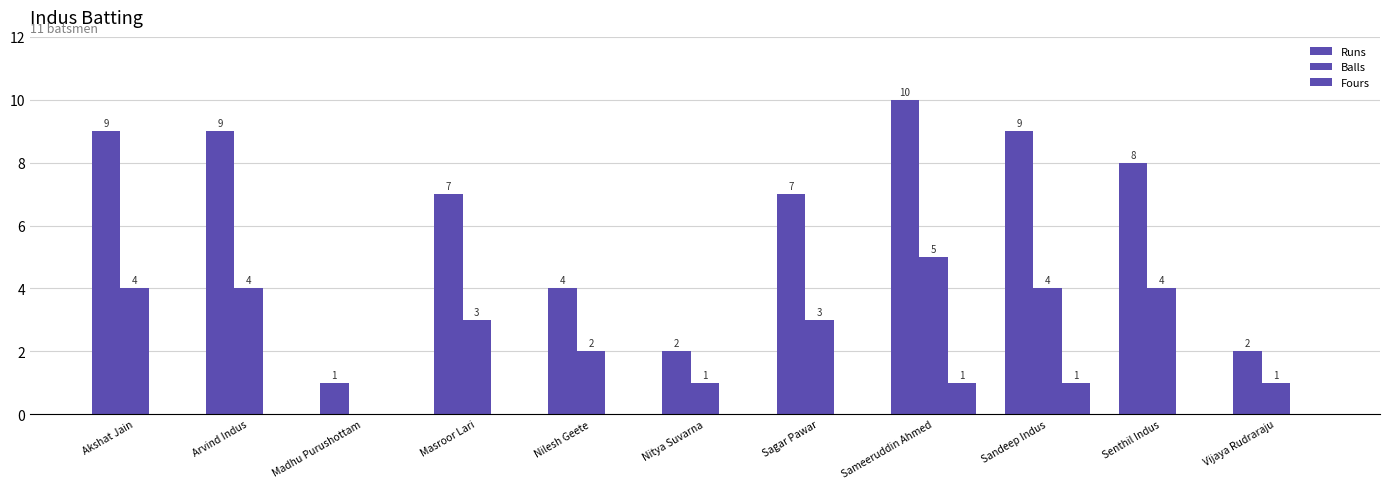

Reading left to right, list all the values displayed in this chart.

Runs: 9	9	1	7	4	2	7	10	9	8	2
Balls: 4	4	0	3	2	1	3	5	4	4	1
Fours: 0	0	0	0	0	0	0	1	1	0	0